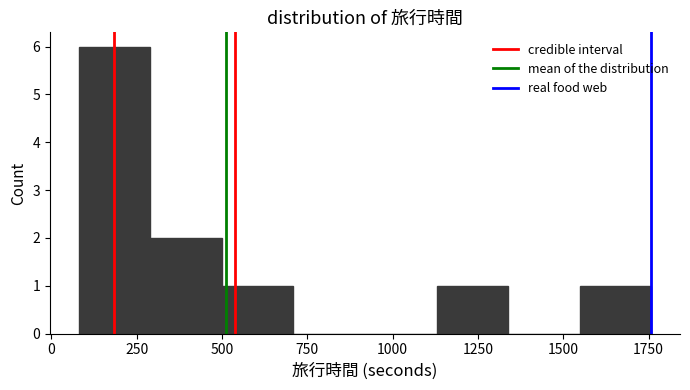

Reading left to right, transcribe this chart: for each bar, give the range it covers on the x-axis and its height. Neither the bar edges nor the heights are printed on the chart, so give them approximately, as read against the axes.

100 to 300: 6
300 to 500: 2
500 to 700: 1
700 to 900: 0
900 to 1150: 0
1150 to 1350: 1
1350 to 1550: 0
1550 to 1750: 1